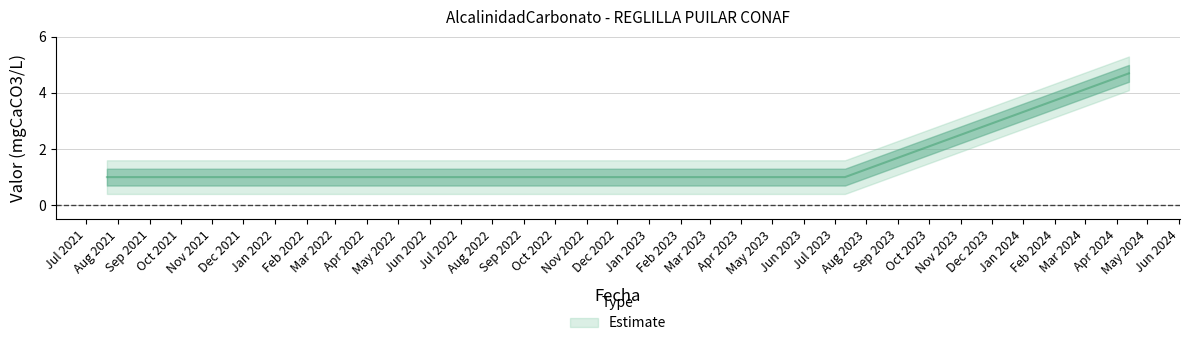

What is the label of the 1st point from the left?

2021-07-21